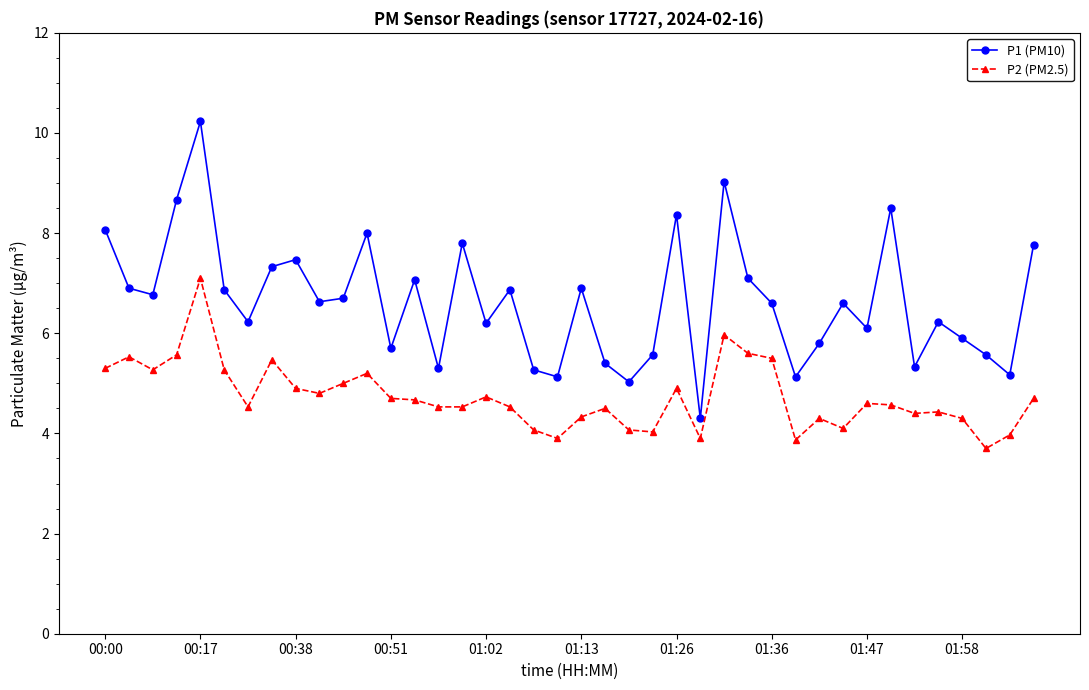

What is the difference between the second highest and second lowest values in the P2 (PM2.5) series?

2.1